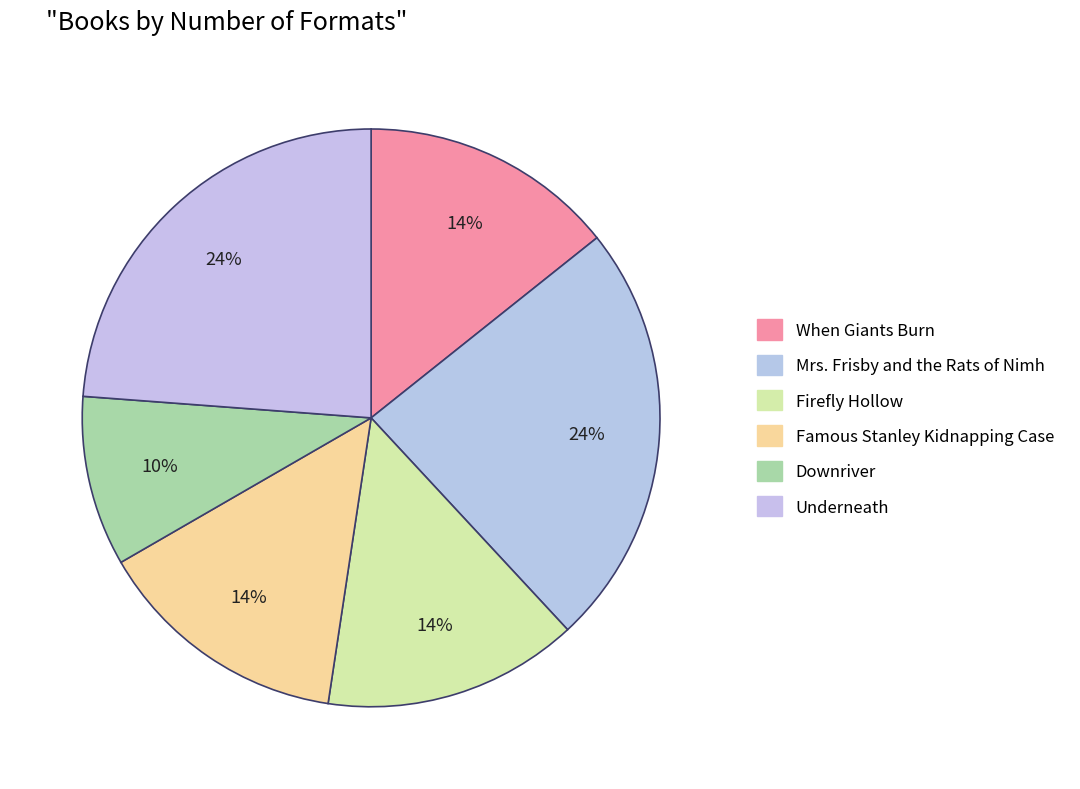

Does Famous Stanley Kidnapping Case represent more than half of the total?

No